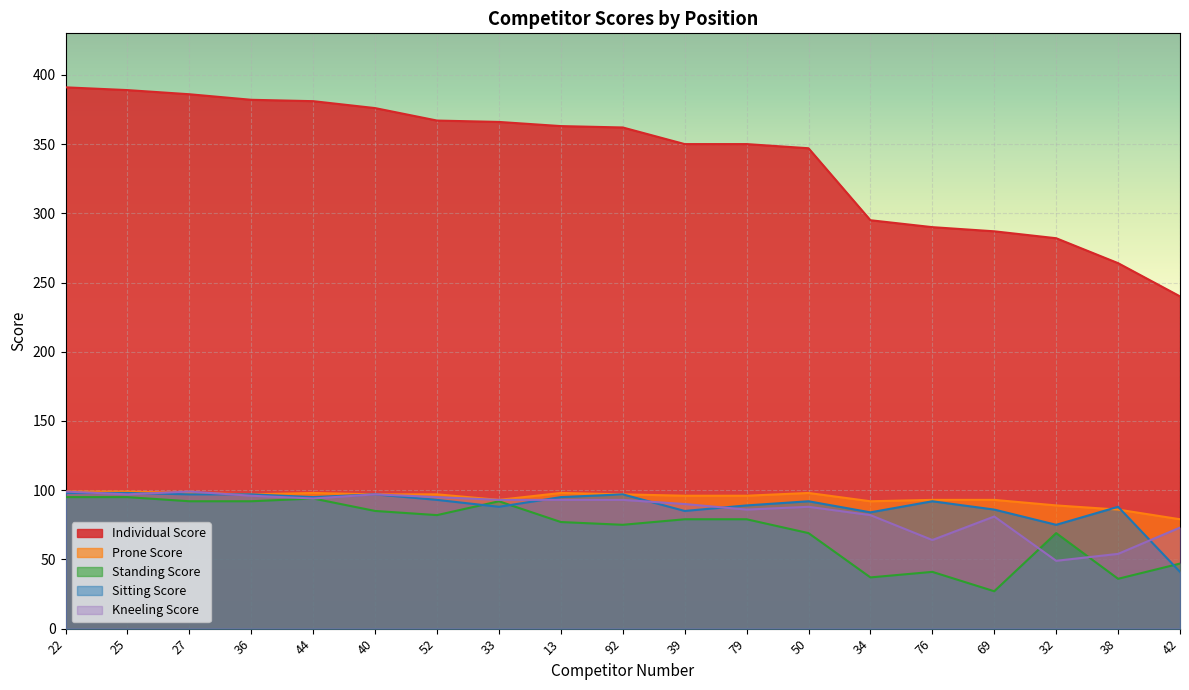

Which has a higher value, 38 or 33?

33